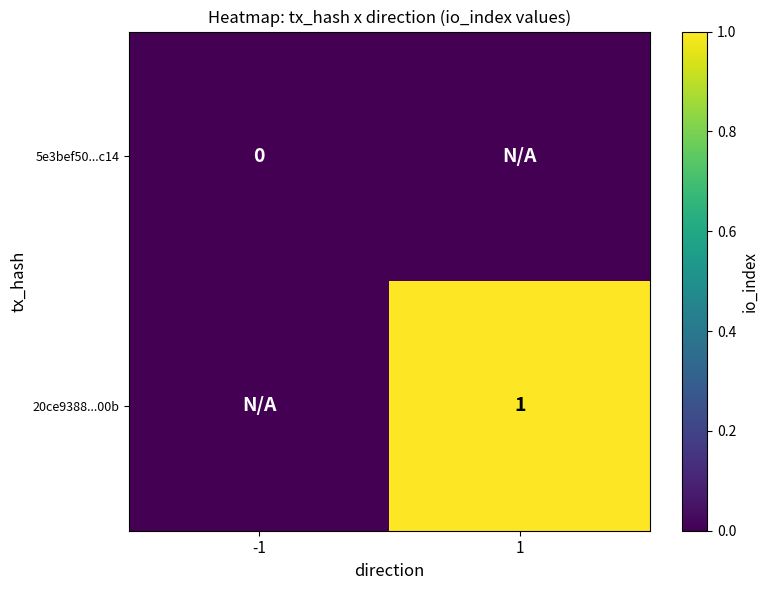

True or false: 20ce9388...00b has a value of 0 at 1.

False